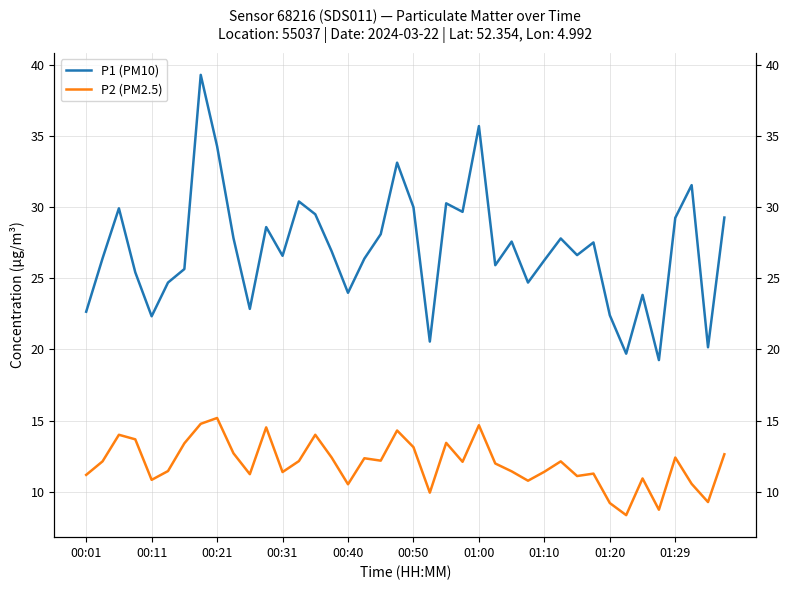

What is the smallest value displayed?

8.3